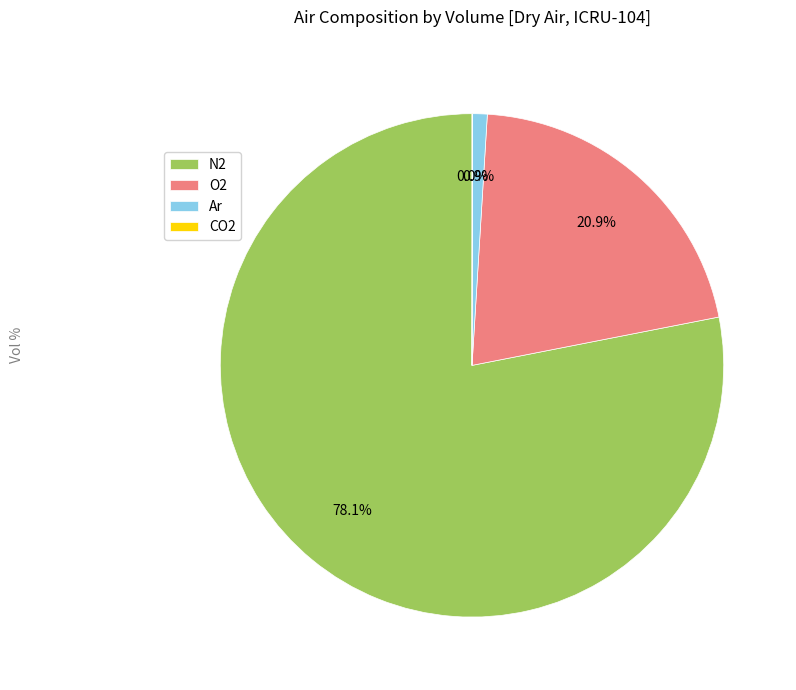

Is the sum of O2 and N2 greater than half?

Yes